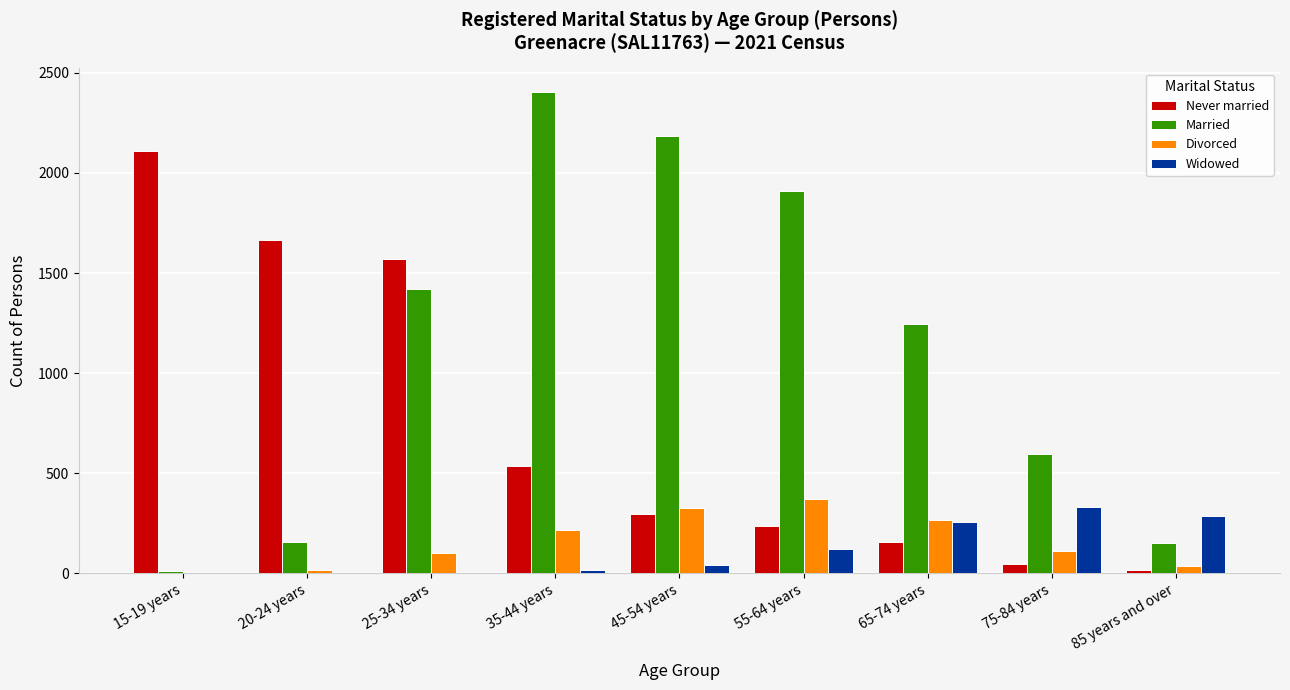

What is the sum of all Widowed values?

1059